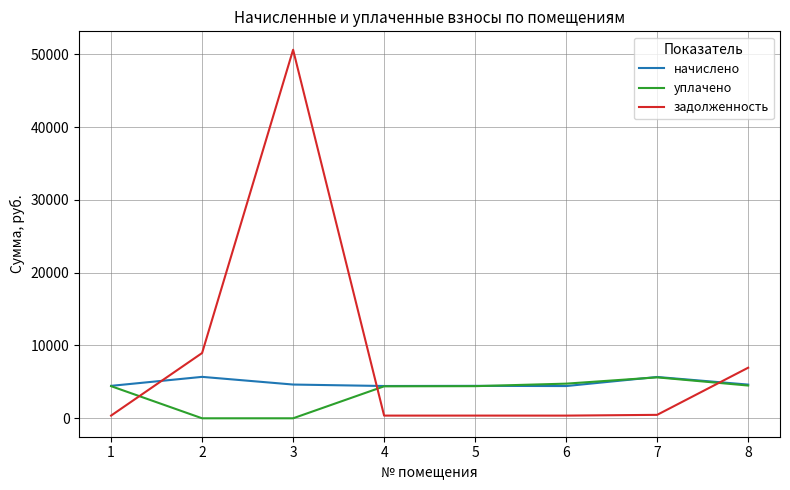

True or false: начислено and задолженность cross at least once.

True